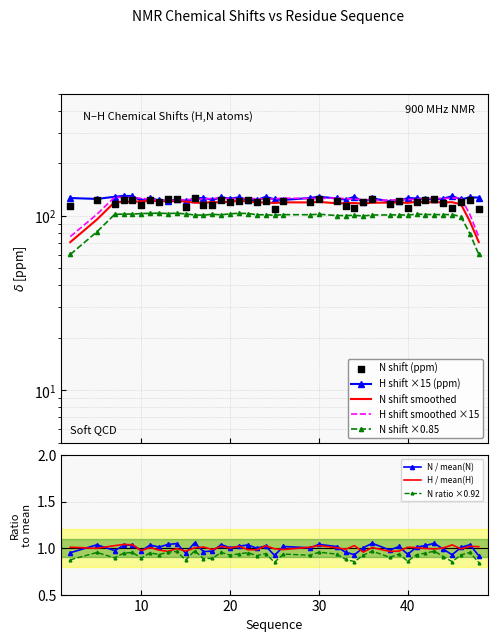

True or false: N / mean(N) and N ratio ×0.92 cross at least once.

False